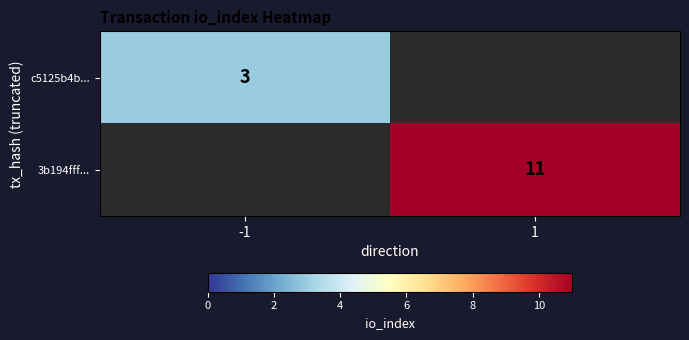

Is the value of c5125b4b... at -1 greater than the value of 3b194fff... at 1?

No